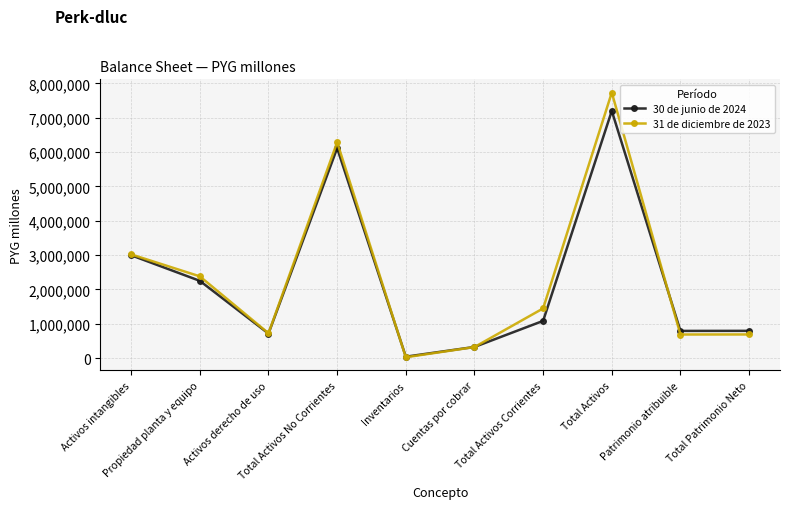

Which series ends up on top after the final intersection of 31 de diciembre de 2023 and 30 de junio de 2024?

30 de junio de 2024